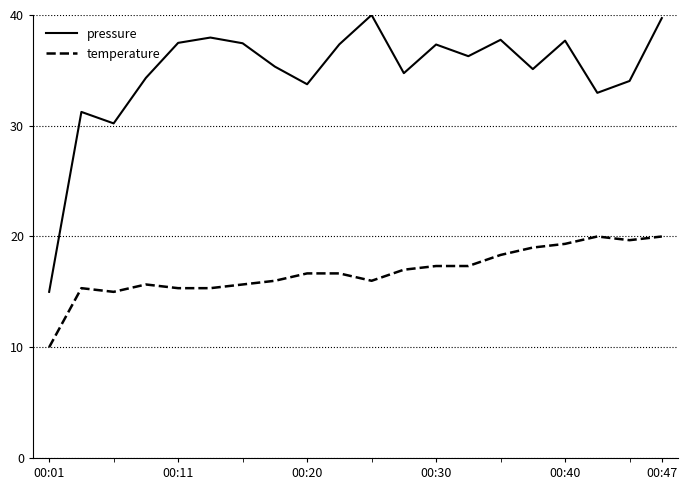

Which series has the largest range (max minus min)?

pressure